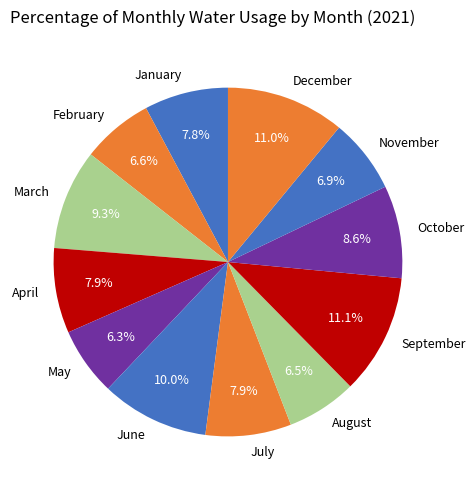

Does October represent more than half of the total?

No